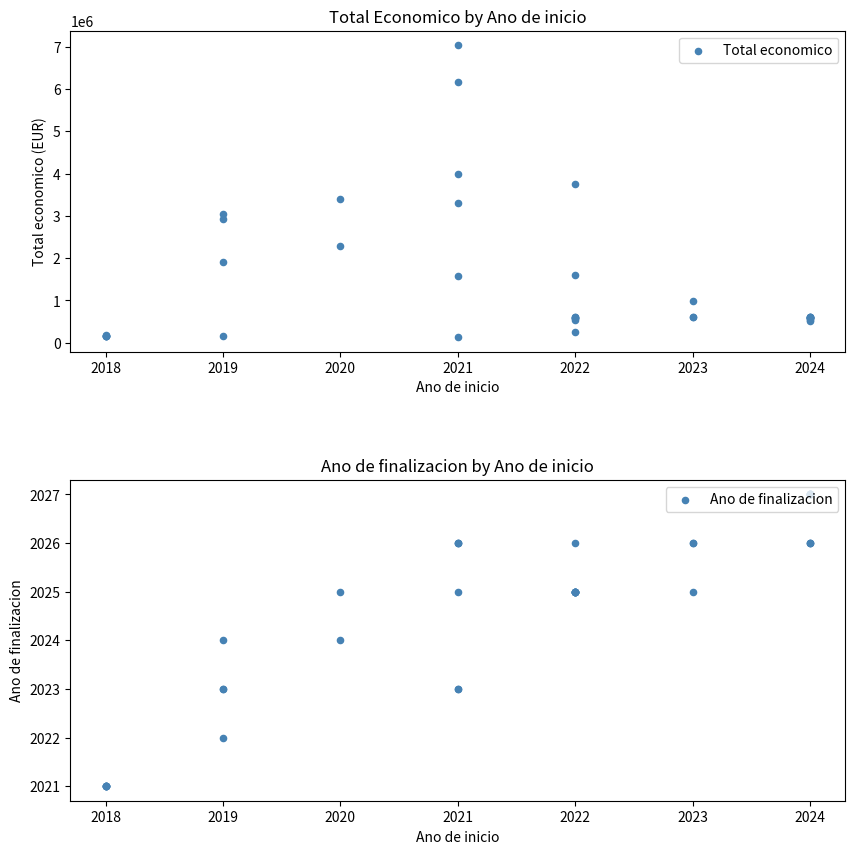

Which series contains the lowest Y value?

Ano de finalizacion